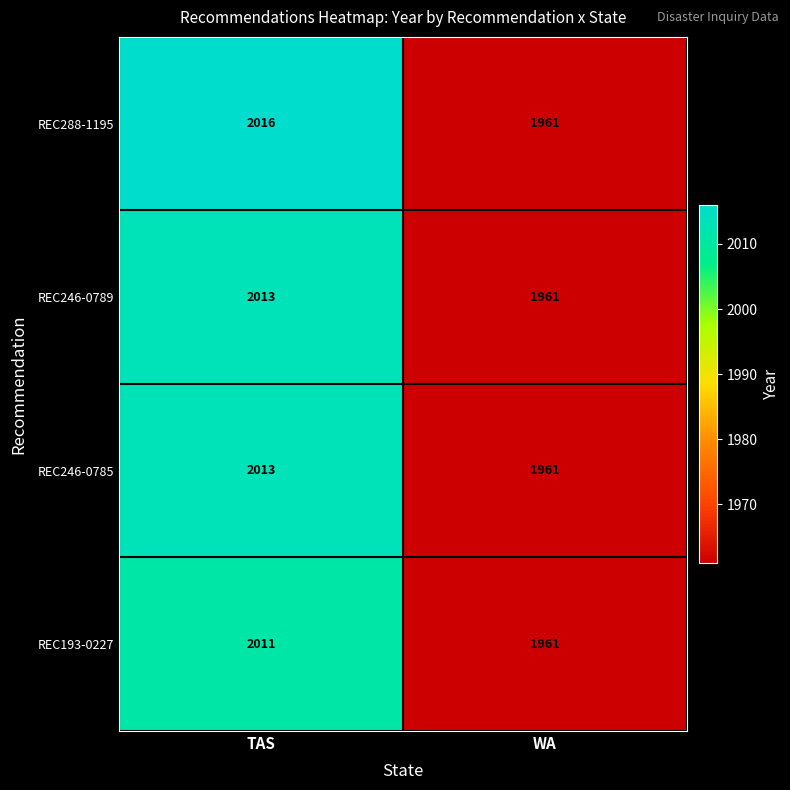

Reading right to left, list all the values displayed in this chart.

REC288-1195: WA=1961	TAS=2016
REC246-0789: WA=1961	TAS=2013
REC246-0785: WA=1961	TAS=2013
REC193-0227: WA=1961	TAS=2011